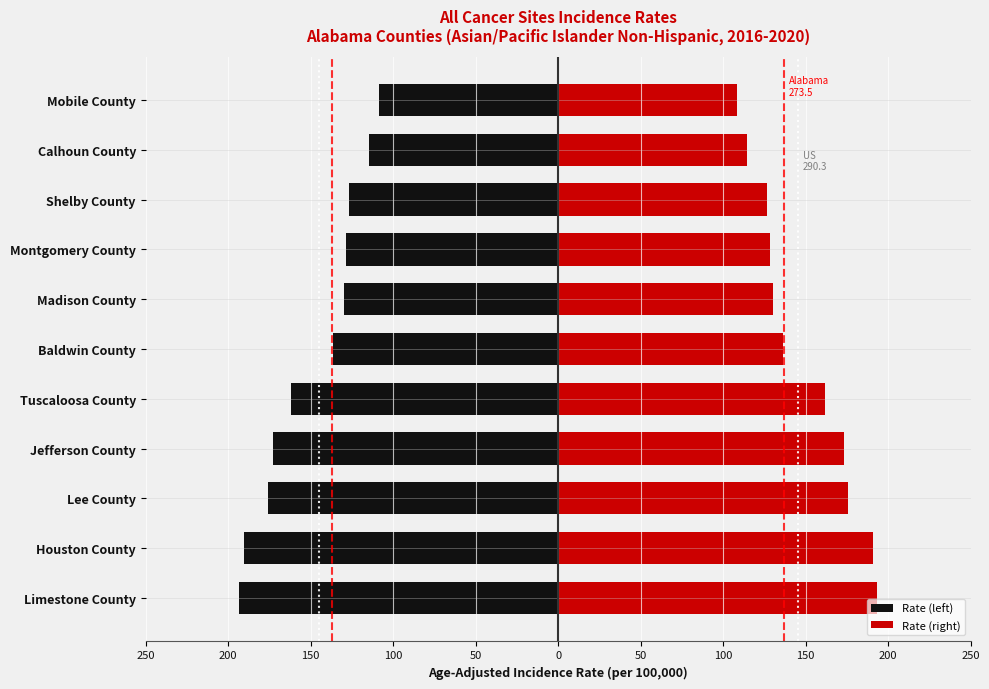

What is the value of the Rate (right) bar at the 1st from the left?

193.2